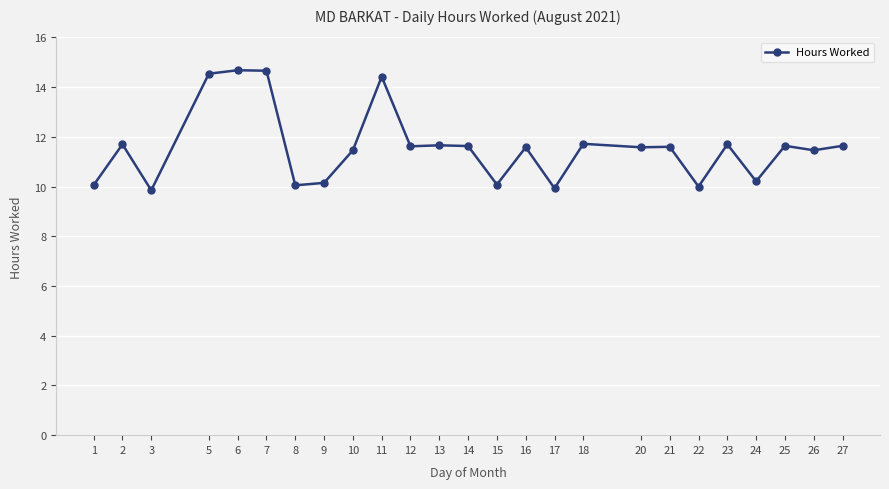

At which category does the data reach its first local peak?

2